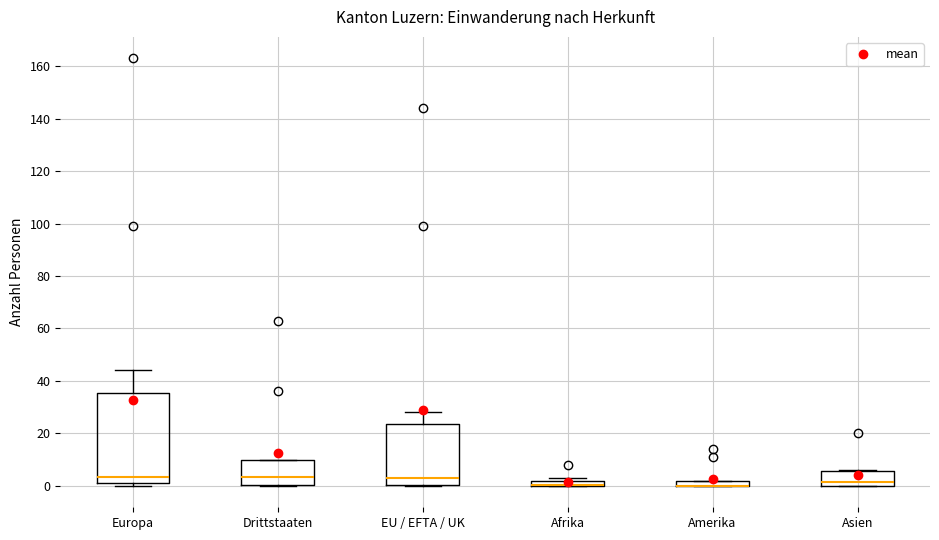

Where is the lower edge of the box for EU / EFTA / UK on the y-axis? The values are not printed on the chart, so give them approximately, as read against the axis.

0